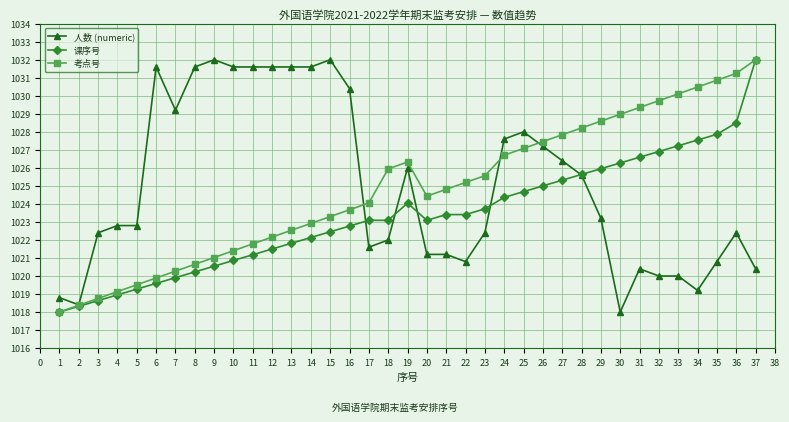

Which series changed the most between 16 and 34?

人数 (numeric)